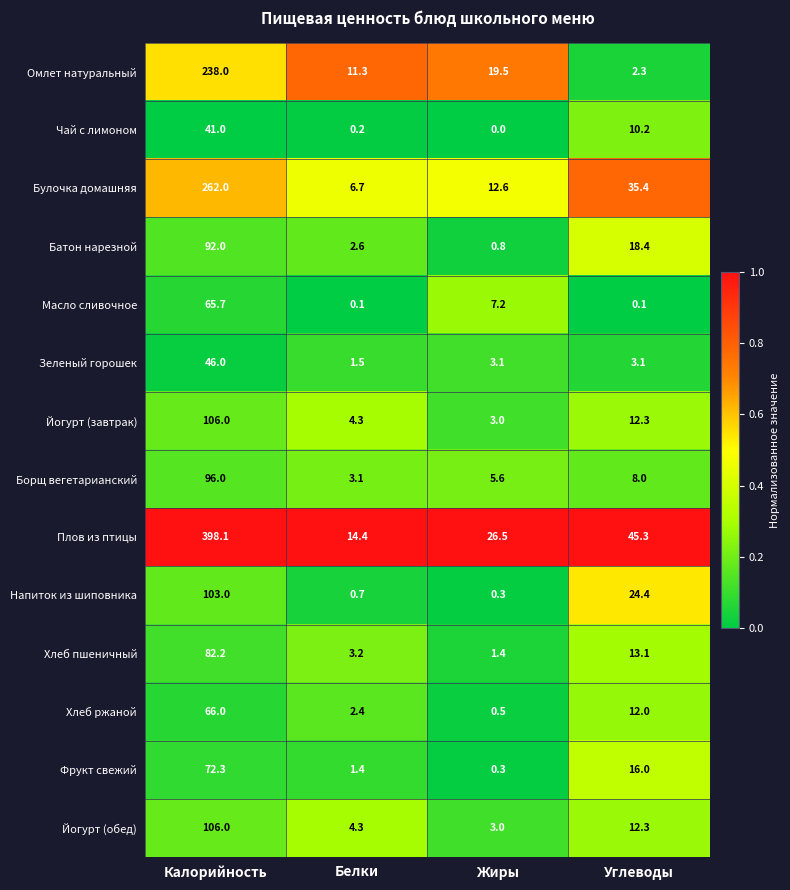

At which label does Булочка домашняя reach its peak?

Калорийность